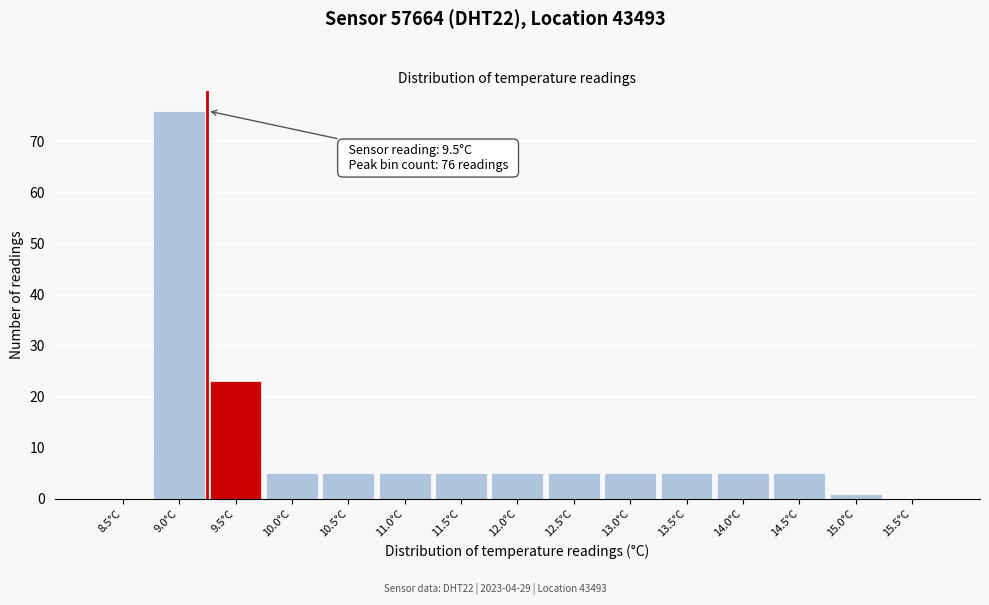

Reading left to right, list all the values displayed in this chart.

8.5°C=0	9.0°C=76	9.5°C=23	10.0°C=5	10.5°C=5	11.0°C=5	11.5°C=5	12.0°C=5	12.5°C=5	13.0°C=5	13.5°C=5	14.0°C=5	14.5°C=5	15.0°C=1	15.5°C=0